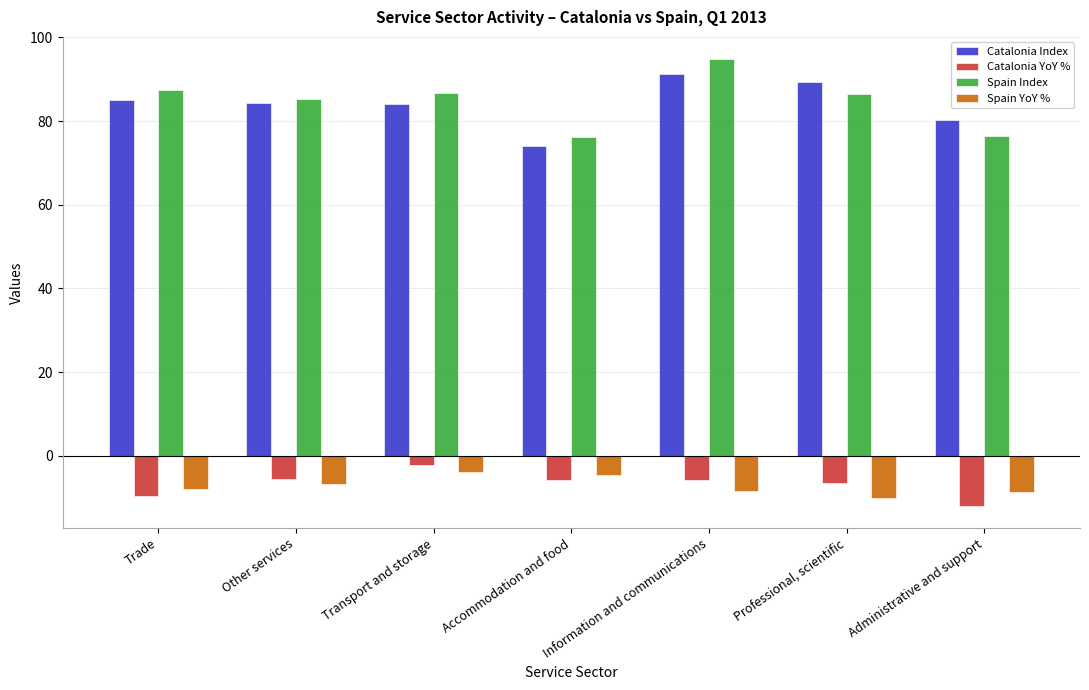

Which series has the widest spread of values?

Spain Index